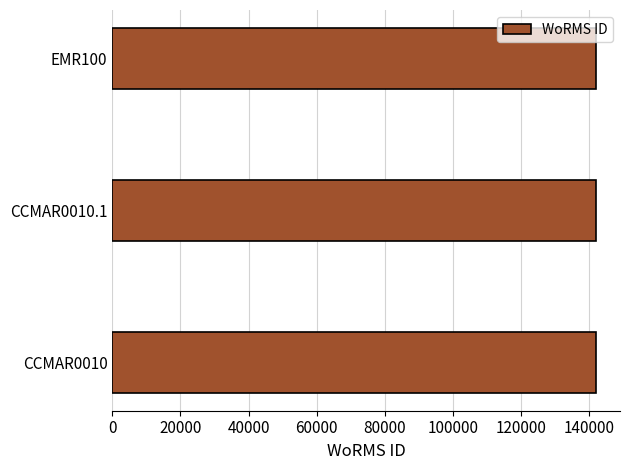

Does the chart contain any negative values?

No